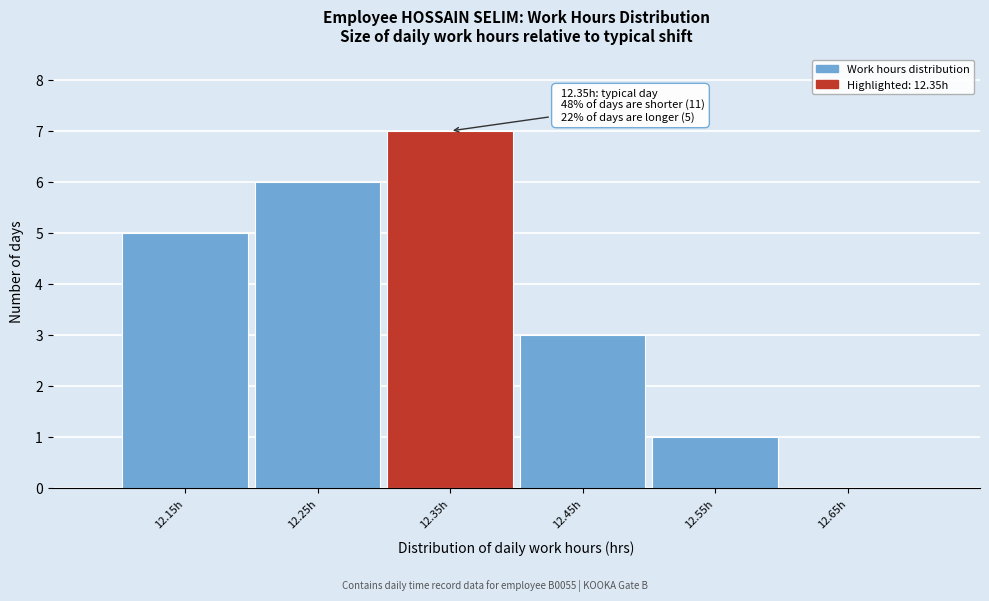

Reading left to right, extract all data points from this chart.

12.15h=5	12.25h=6	12.35h=7	12.45h=3	12.55h=1	12.65h=0